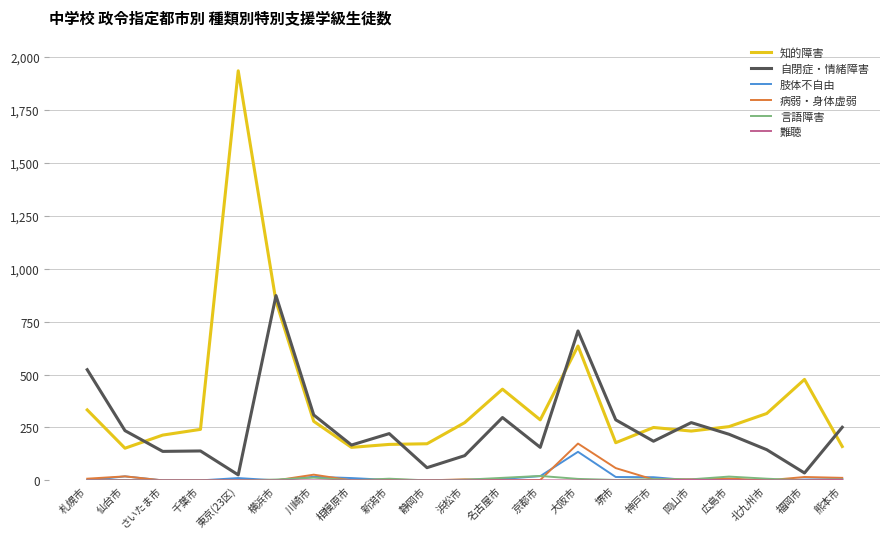

At which label is 知的障害 closest to 1043?

横浜市